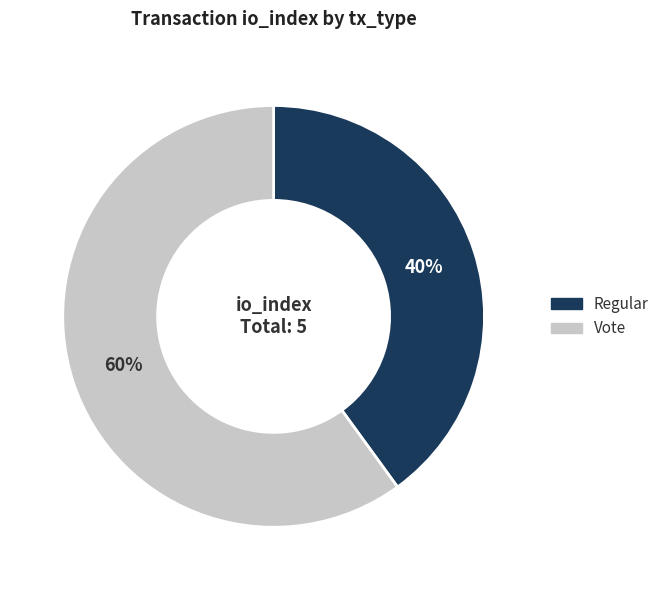

Count the number of slices in the pie.

2